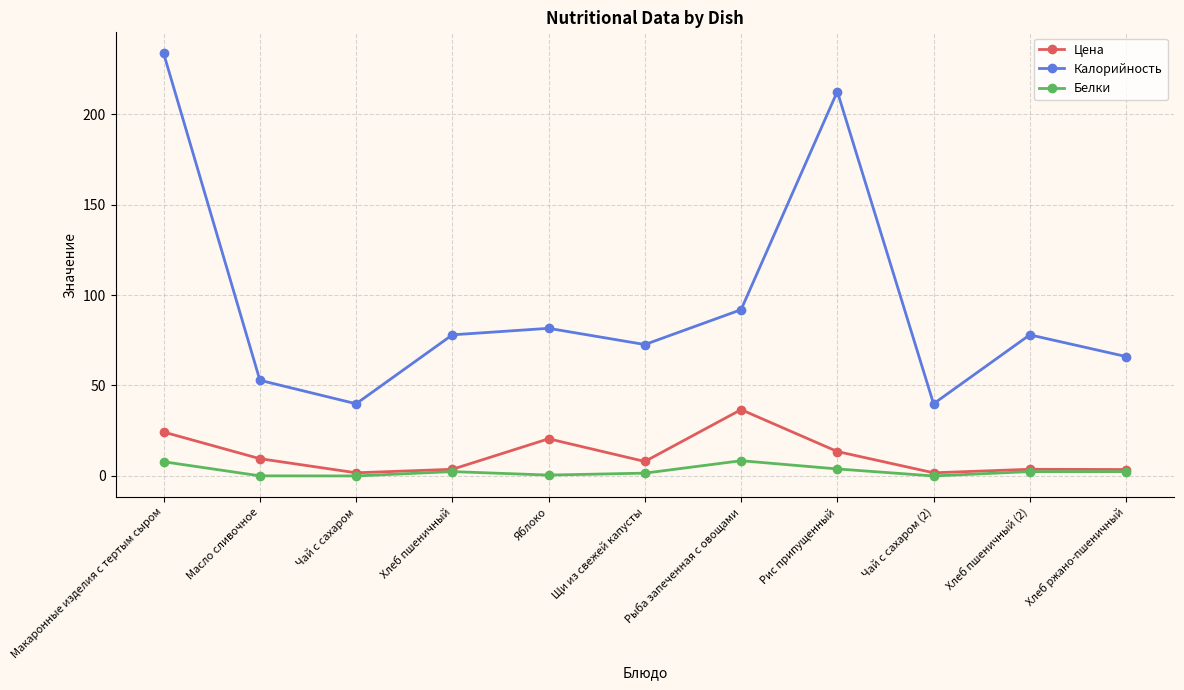

What are all the series names shown in the legend?

Цена, Калорийность, Белки